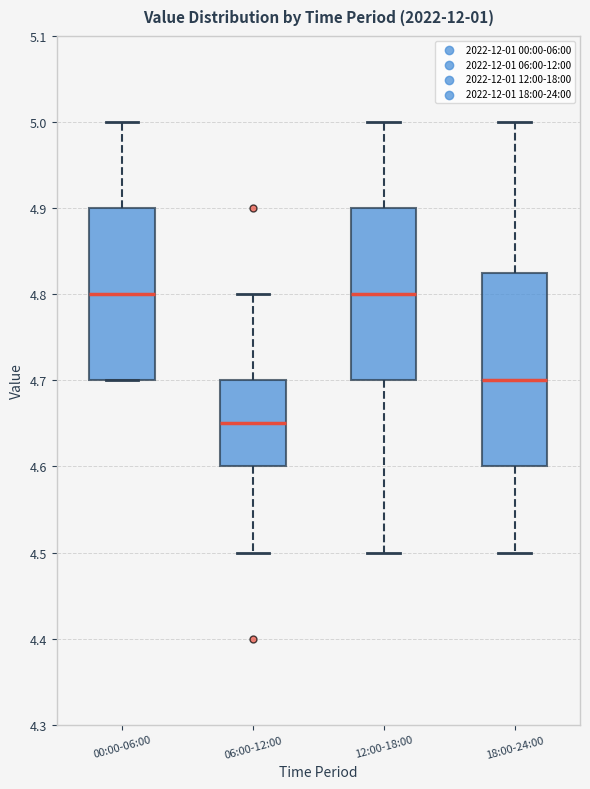

Comparing the boxes themselves (not the whiskers), which one is the tallest?

18:00-24:00